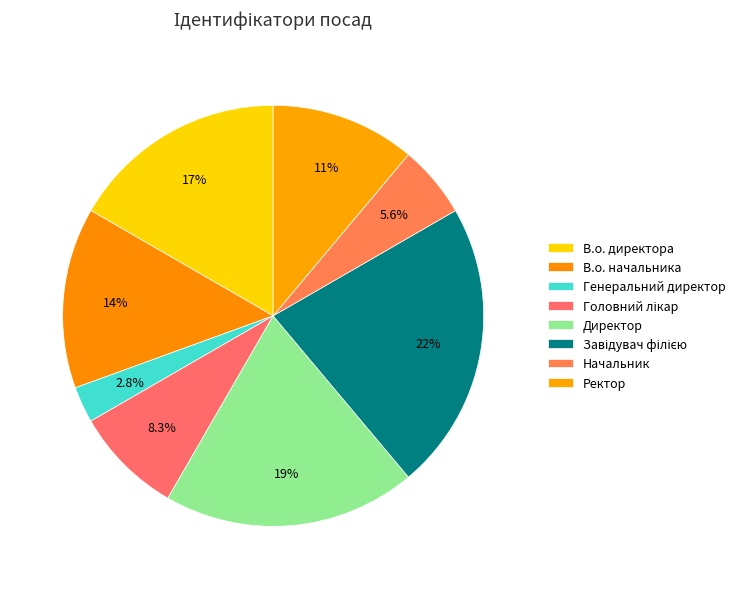

What percentage is the В.о. начальника slice, to the nearest percent?

14%